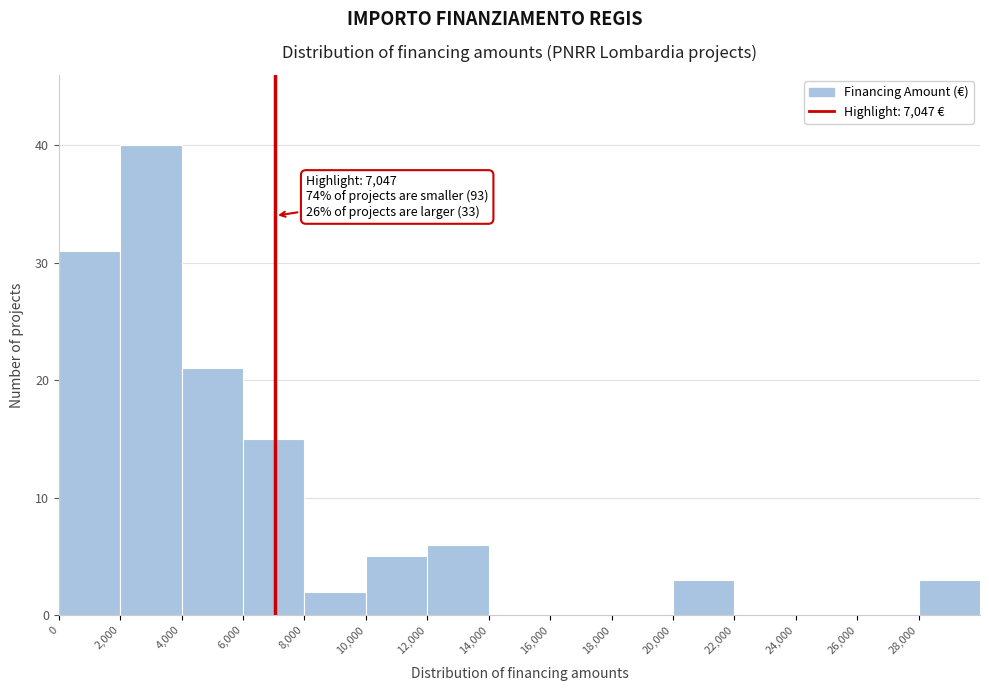

Which range on the x-axis has the tallest bar?

2000 to 4000